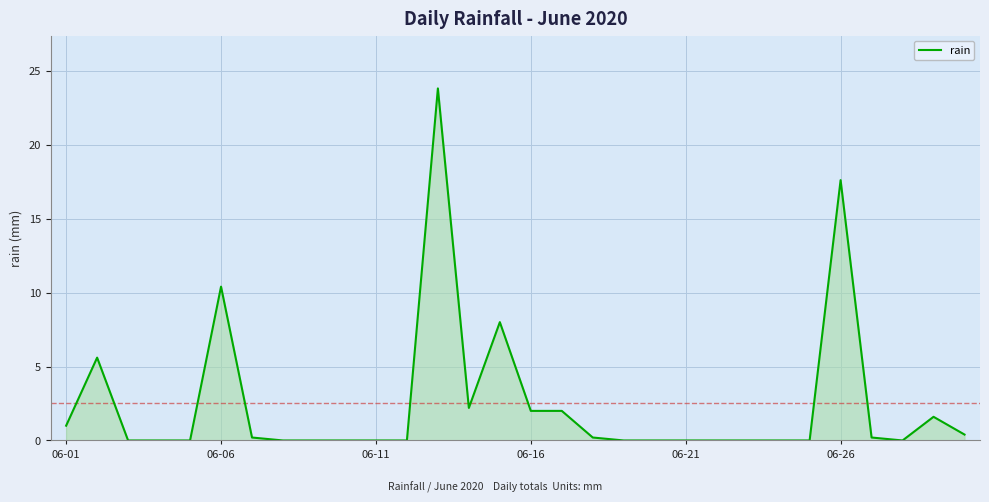

What is the greatest value displayed?

23.8